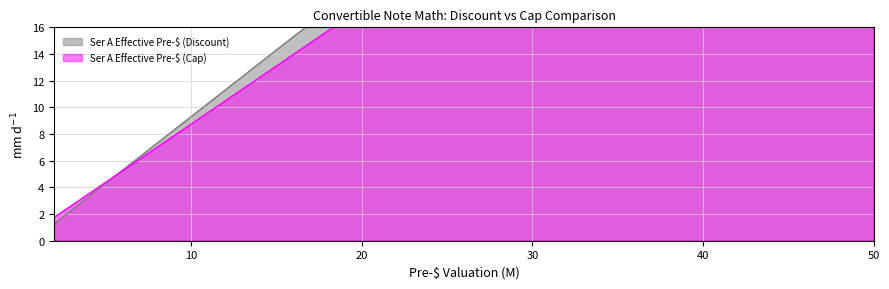

How many values in the Ser A Effective Pre-$ (Cap) series exceed 5?

10